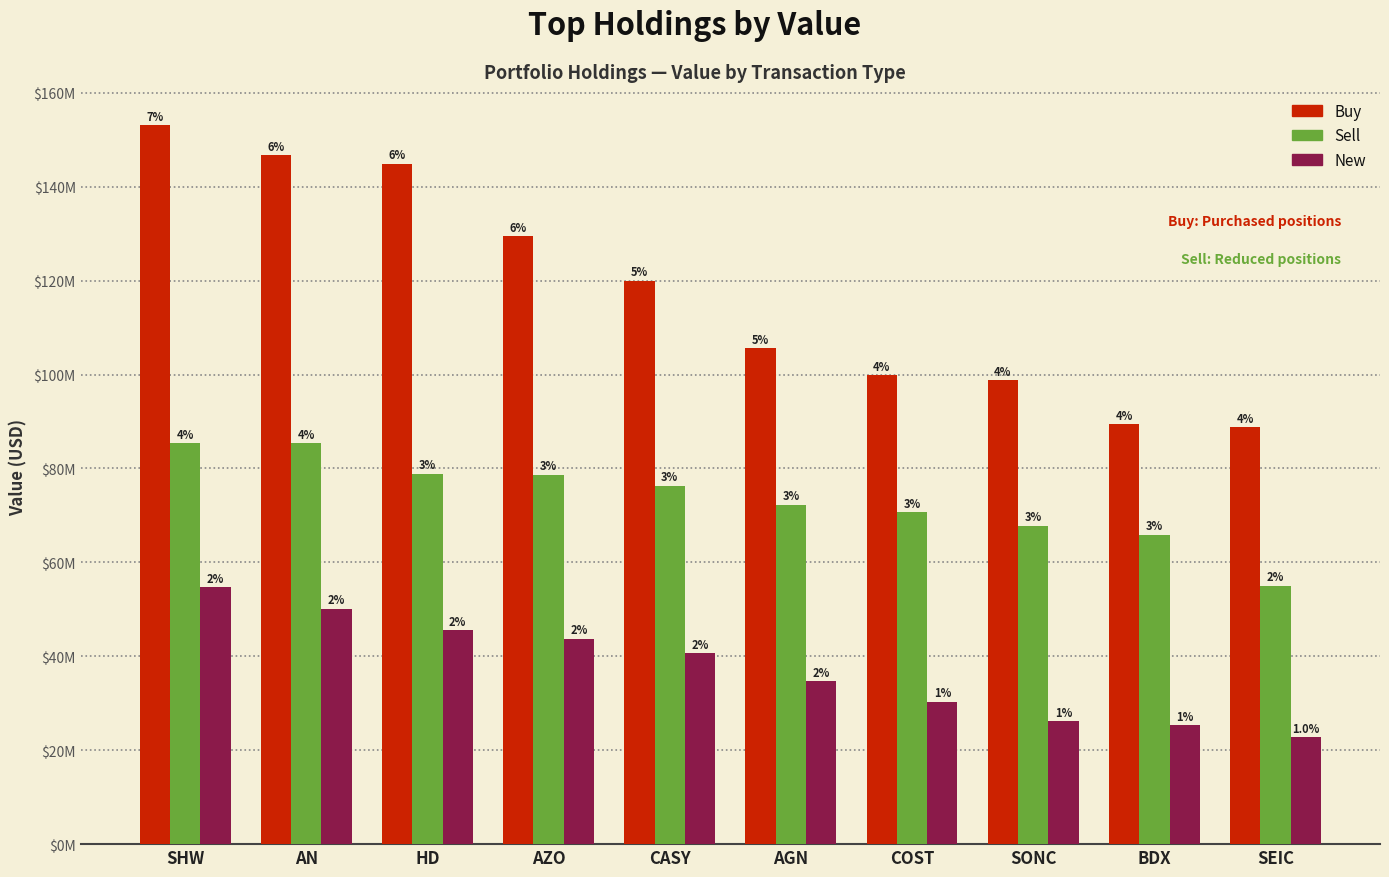

The value of Sell at AGN is 42271044. True or false?

False